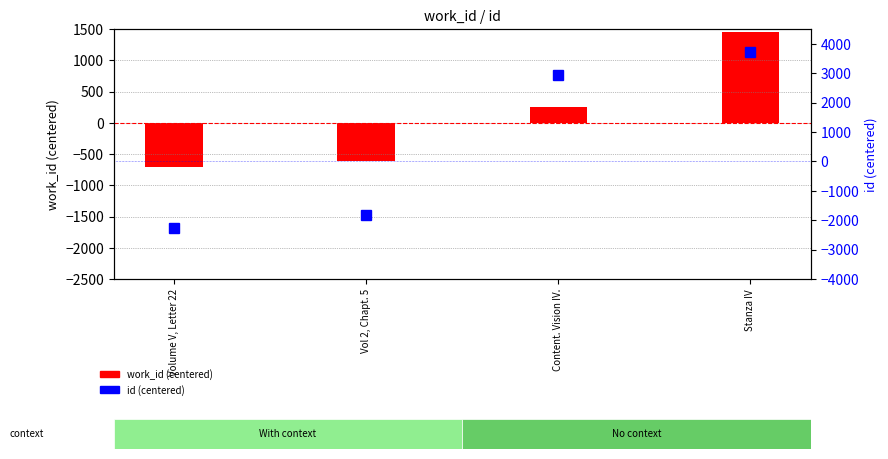

The id (centered) series shows 2951 at Content. Vision IV.. True or false?

True